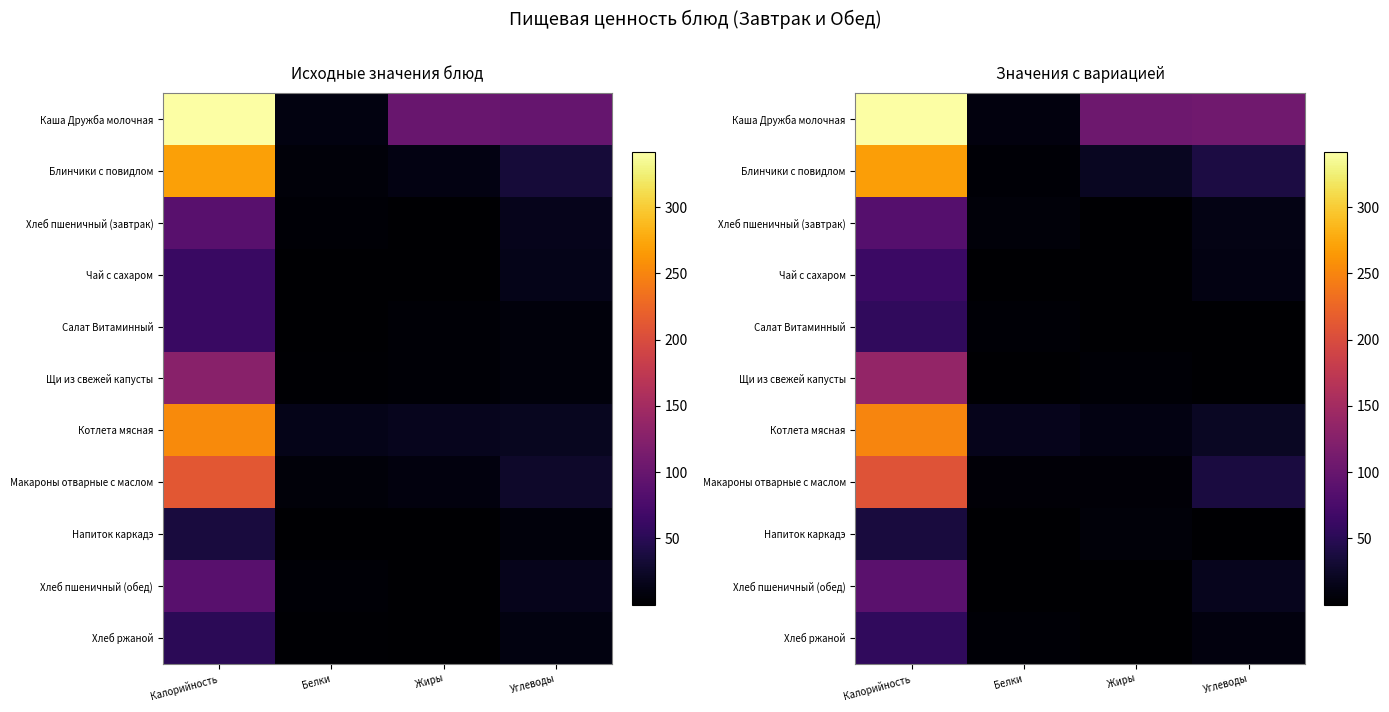

Which series has the widest spread of values?

Каша Дружба молочная